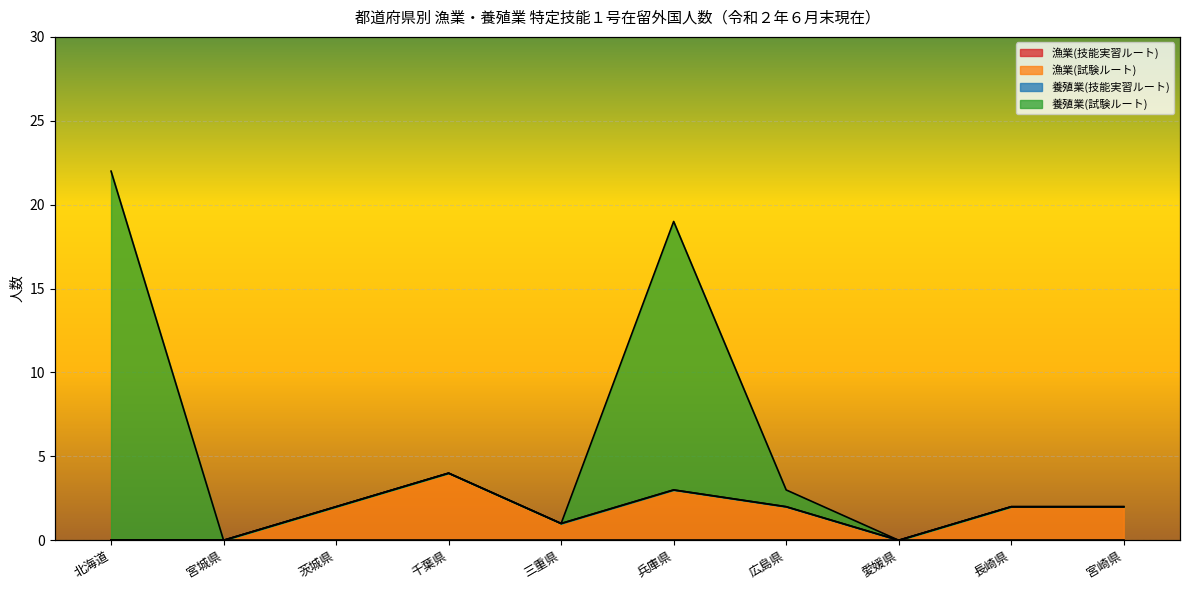

True or false: 漁業(試験ルート) and 養殖業(試験ルート) cross at least once.

False